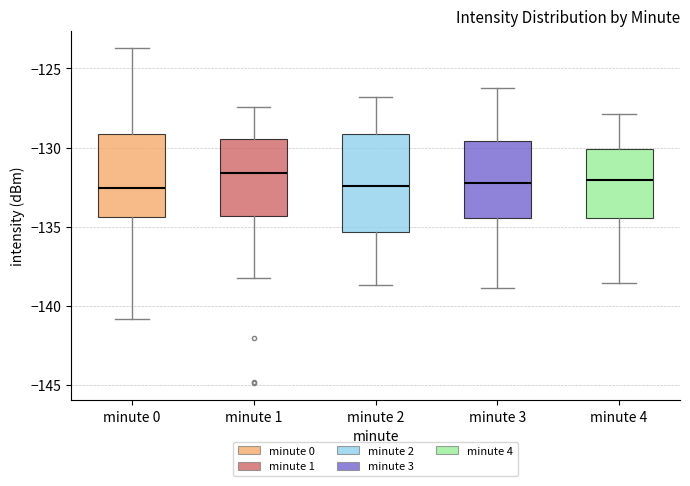

Where is the upper edge of the box for minute 3 on the y-axis? The values are not printed on the chart, so give them approximately, as read against the axis.

-129.5